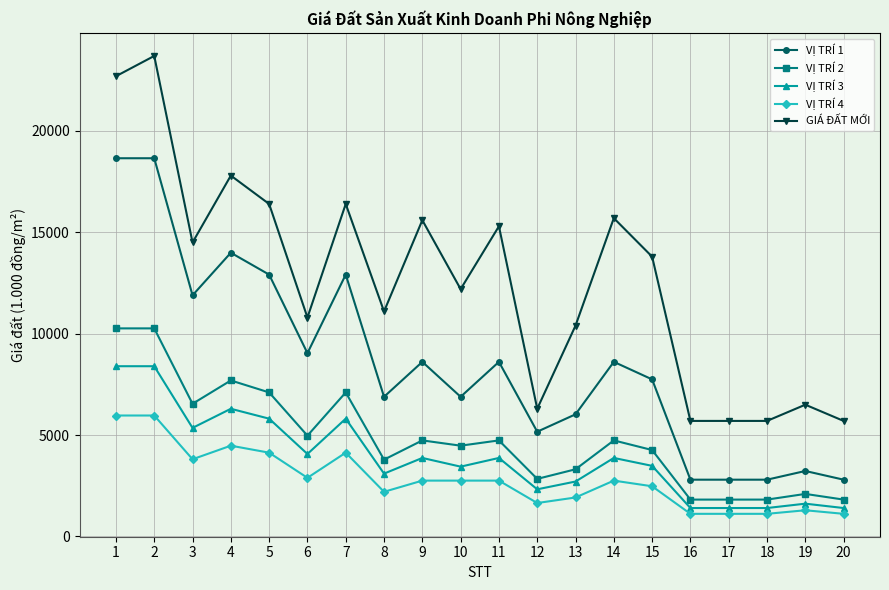

Does the chart have visible grid lines?

Yes